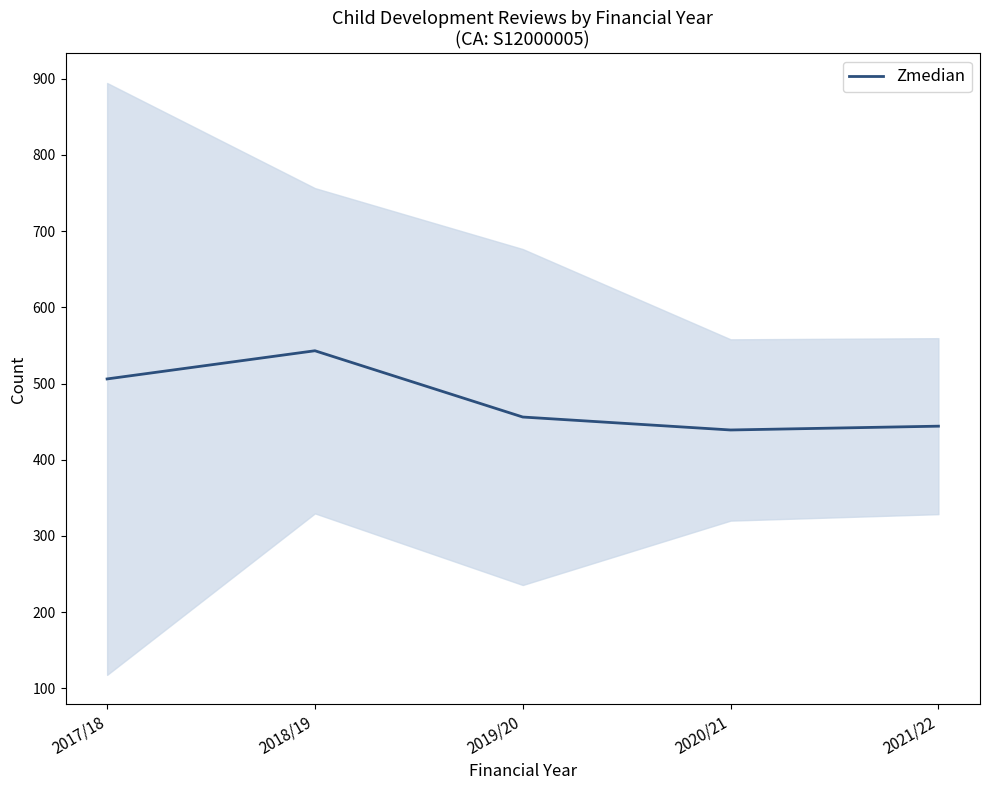

What is the value of the 4th point from the left?

439